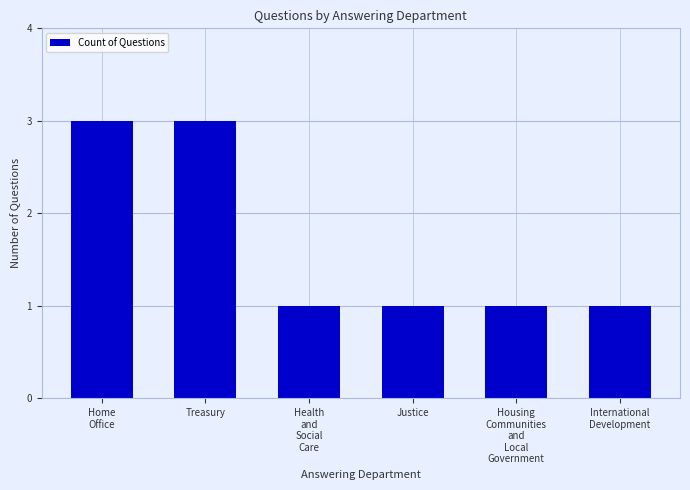

Reading right to left, what are all the values shown in this chart?

1	1	1	1	3	3